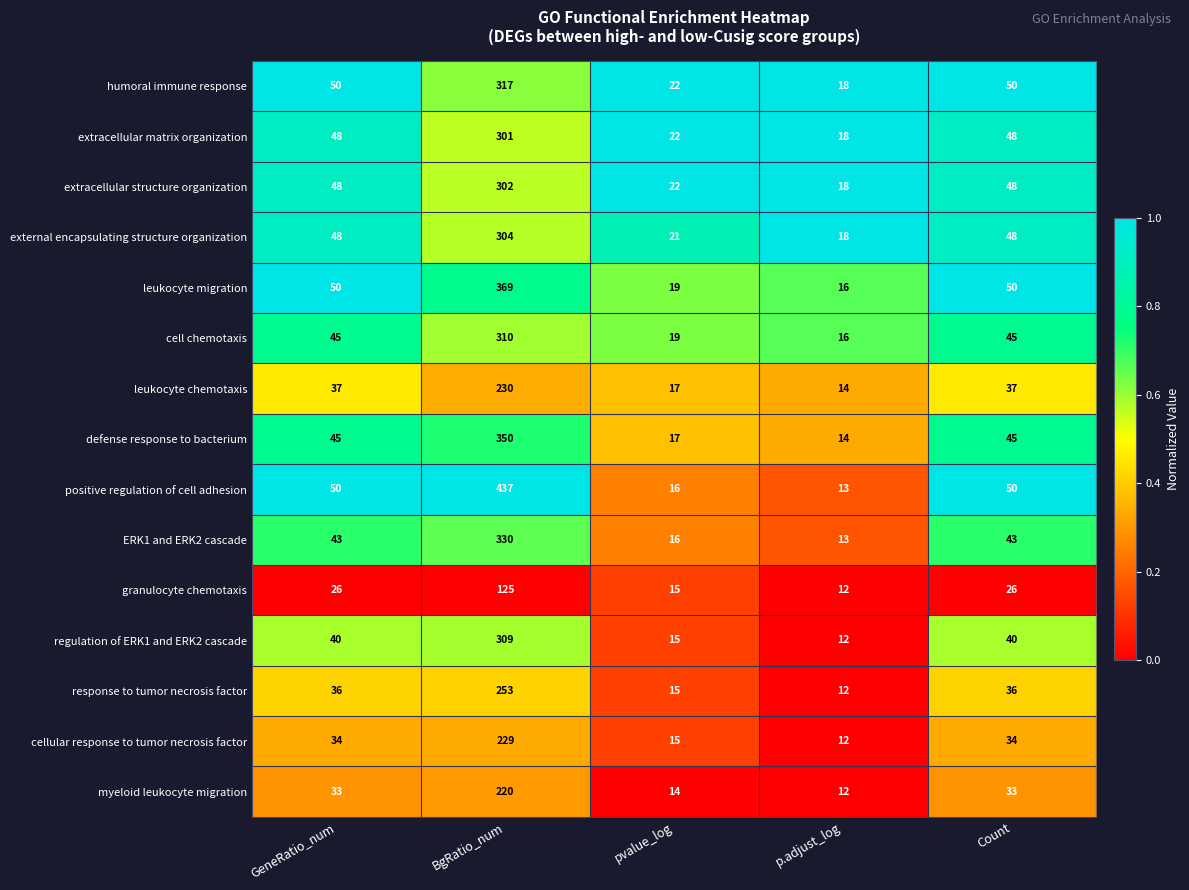

What is the approximate value of extracellular structure organization at pvalue_log?

22